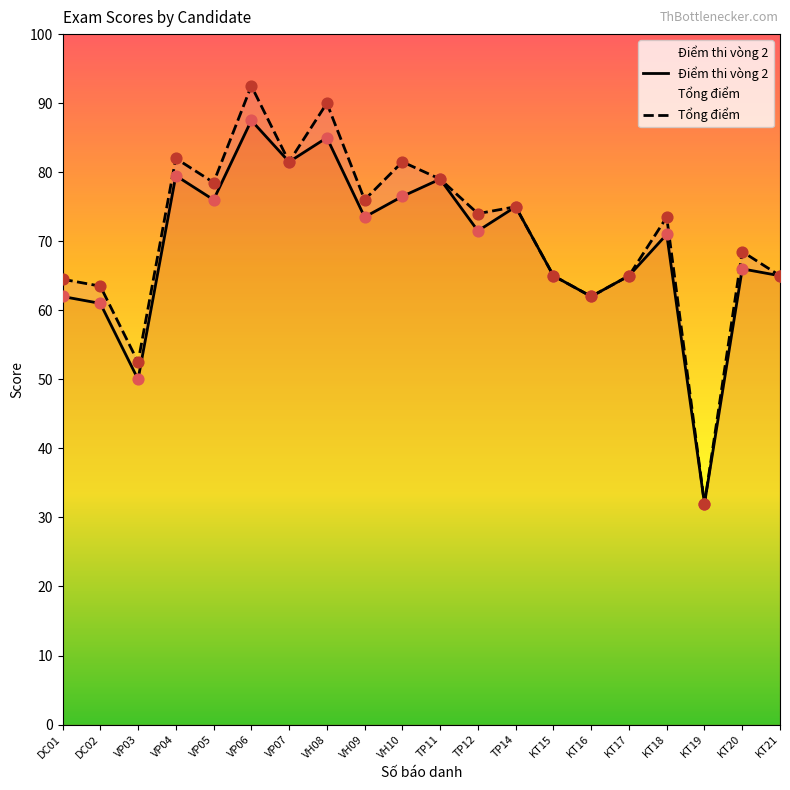

Is the value of Tổng điểm at VH10 greater than the value of Điểm thi vòng 2 at VH09?

Yes